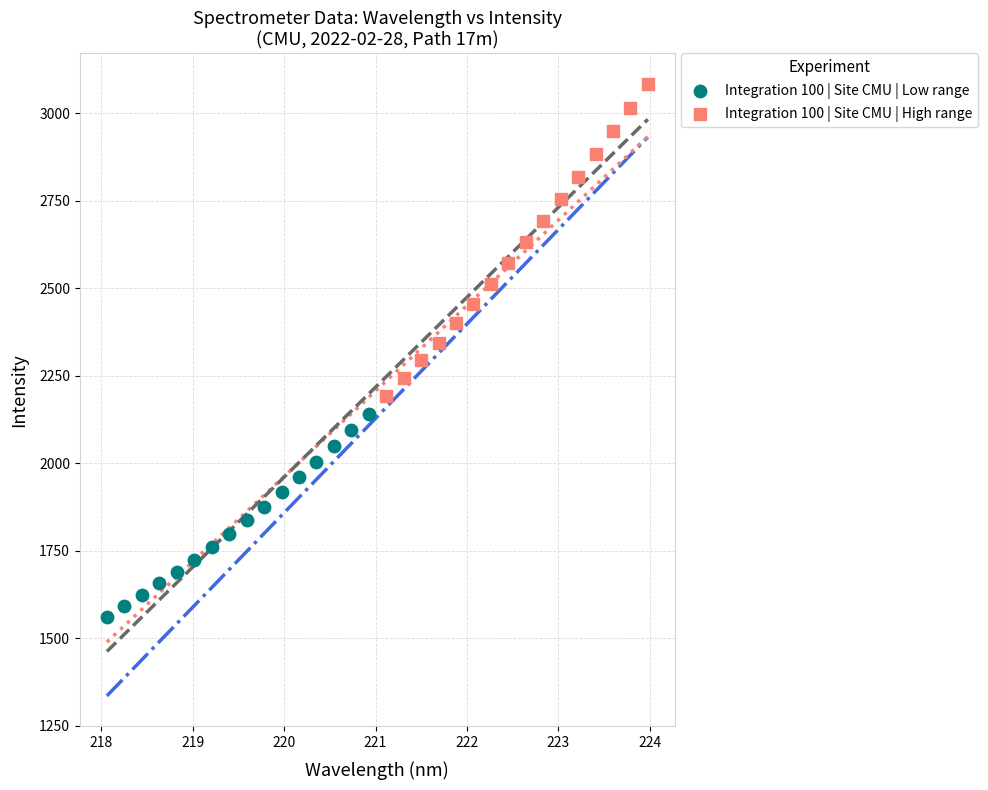

Which series reaches the minimum Y coordinate?

Integration 100 | Site CMU | Low range